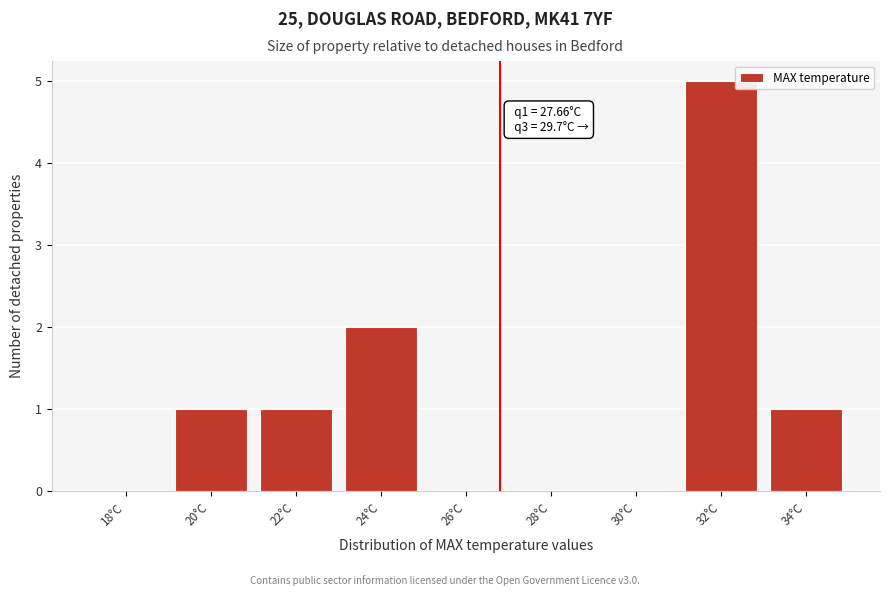

Reading left to right, list all the values displayed in this chart.

18°C=0	20°C=1	22°C=1	24°C=2	26°C=0	28°C=0	30°C=0	32°C=5	34°C=1